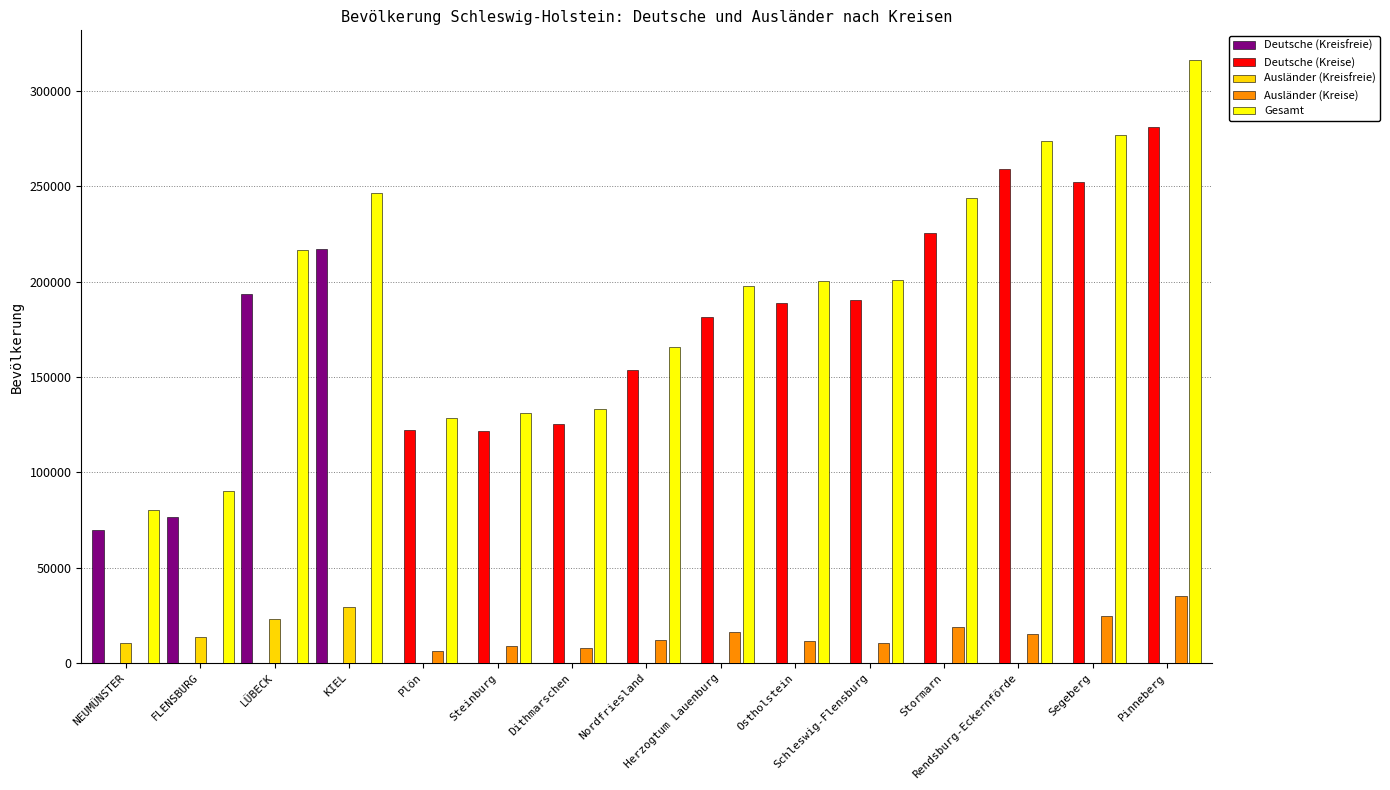

Which series has the largest total across all categories?

Gesamt